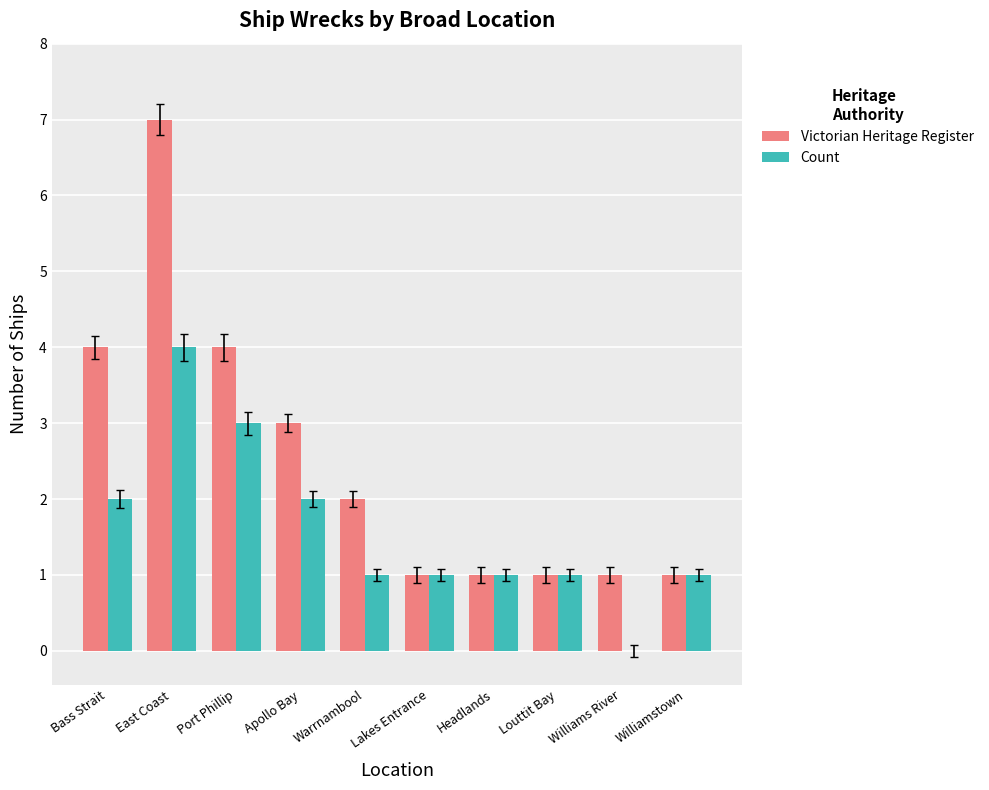

Count the number of categories in the chart.

10